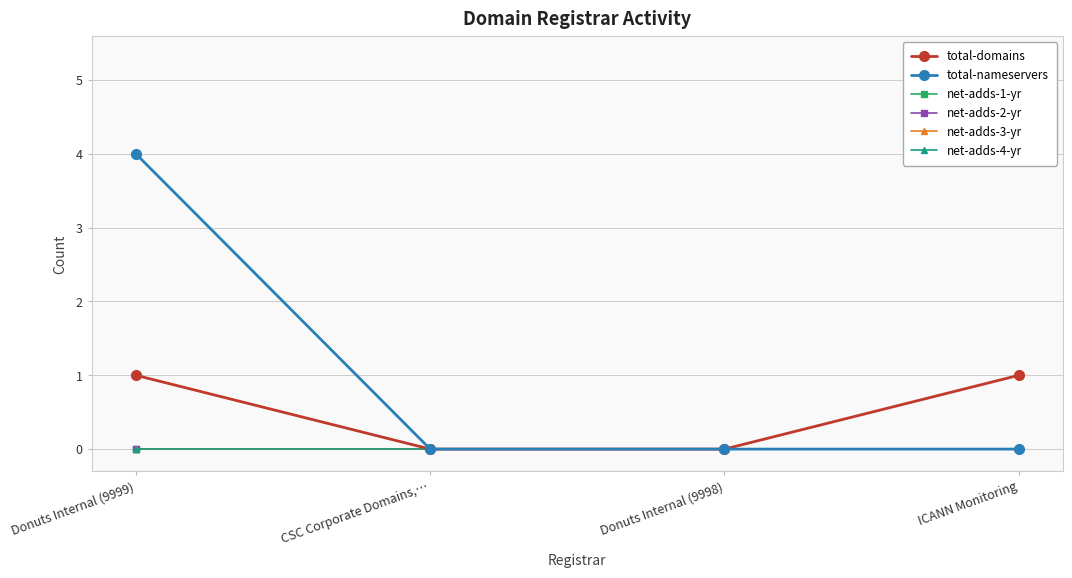

Which series has the largest total across all categories?

total-nameservers